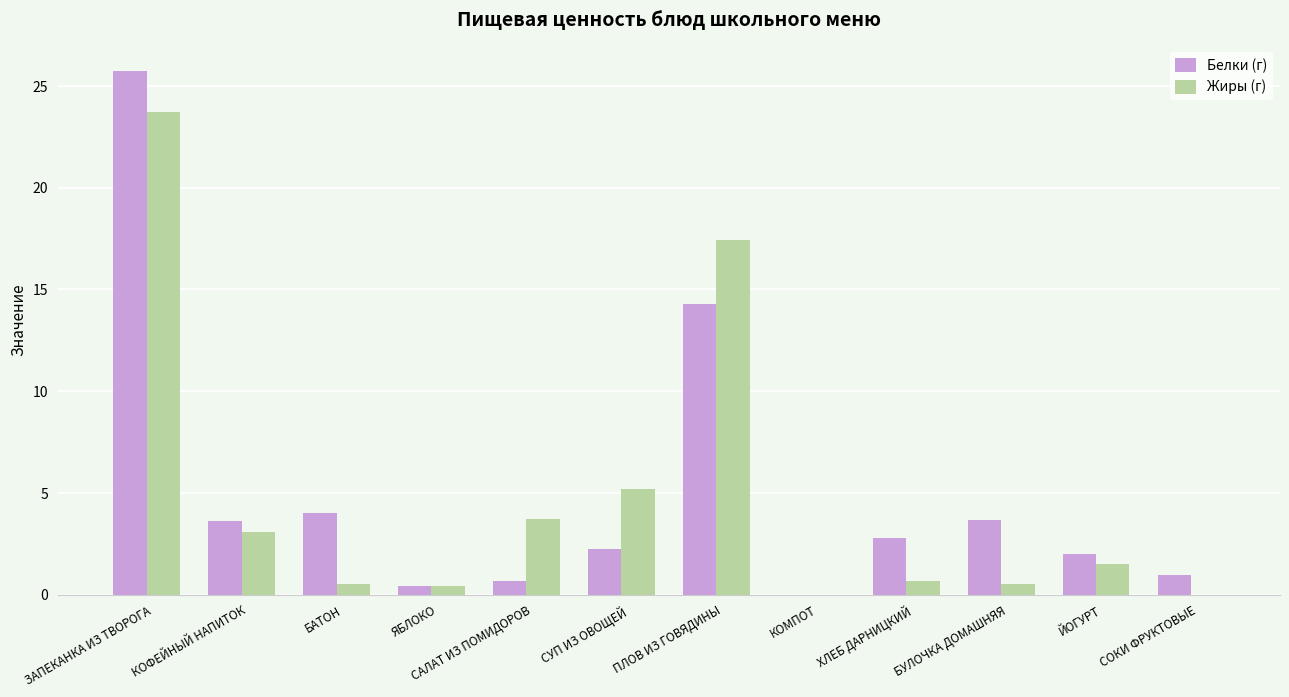

Is the value of Белки (г) at СУП ИЗ ОВОЩЕЙ greater than the value of Жиры (г) at ЙОГУРТ?

Yes